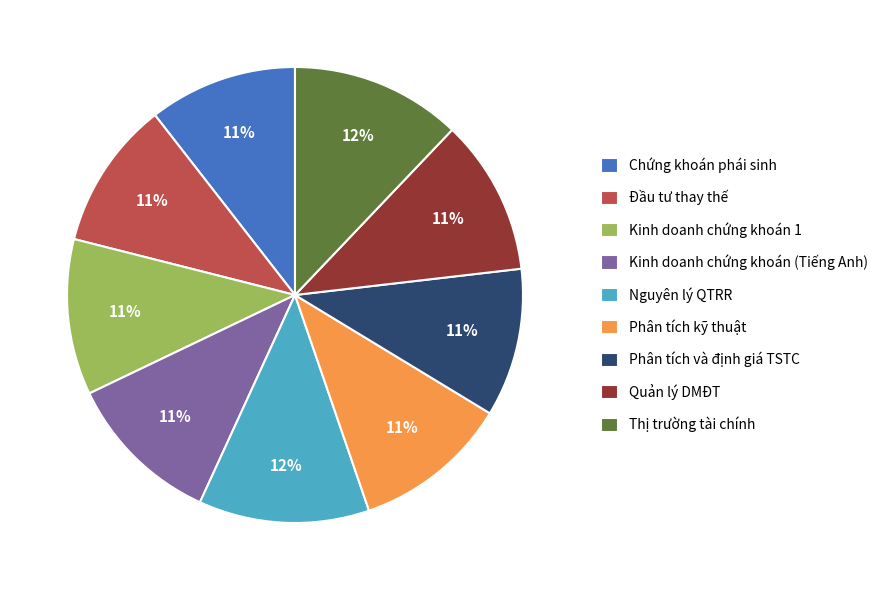

How many slices are in this pie chart?

9